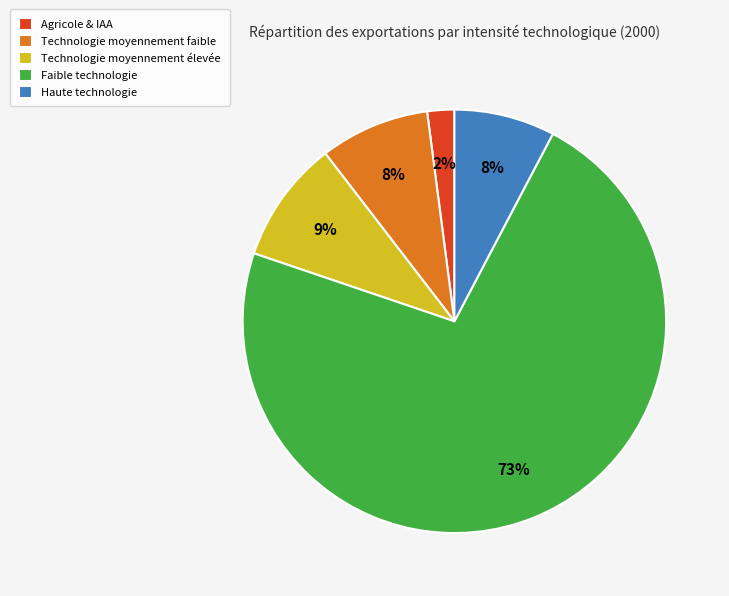

To the nearest percent, what percentage of the pie is Technologie moyennement faible?

8%